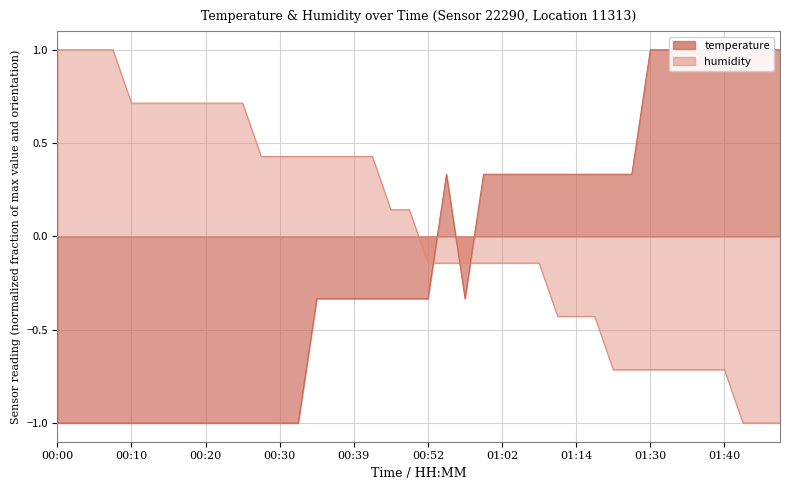

Rank the categories by temperature value from lowest to highest.

00:00, 00:03, 00:05, 00:08, 00:10, 00:13, 00:15, 00:18, 00:20, 00:22, 00:25, 00:27, 00:30, 00:32, 00:35, 00:37, 00:39, 00:42, 00:47, 00:49, 00:52, 00:57, 00:54, 00:59, 01:02, 01:07, 01:09, 01:12, 01:14, 01:17, 01:25, 01:28, 01:30, 01:32, 01:35, 01:37, 01:40, 01:42, 01:45, 01:47